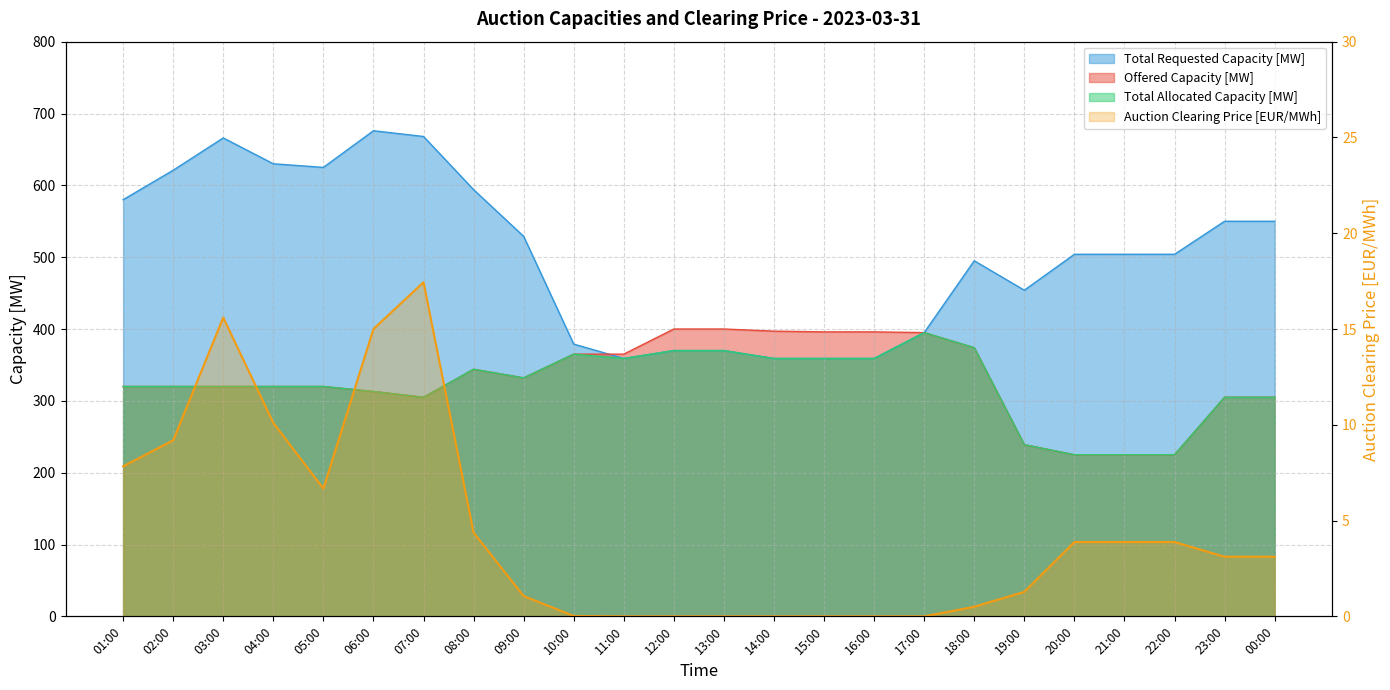

What position from the left is 17:00?

17